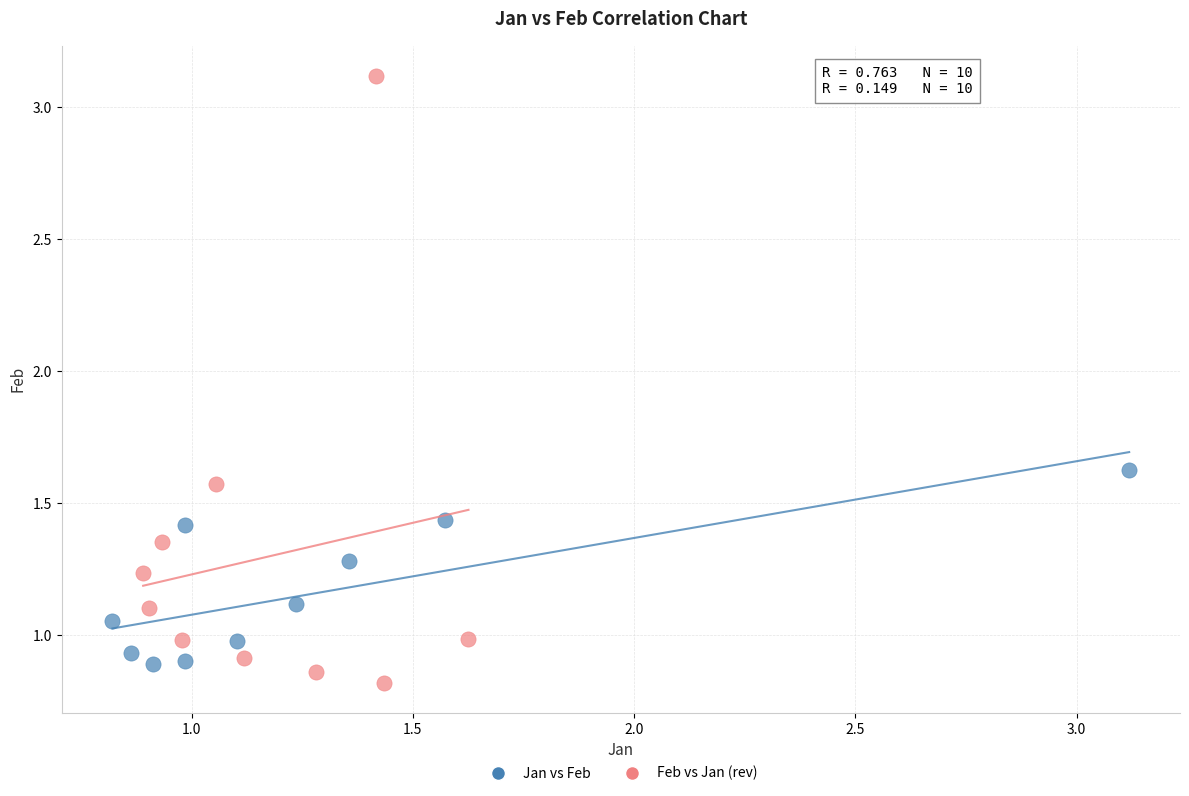

Which series has the widest spread of Y values?

Feb vs Jan (rev)